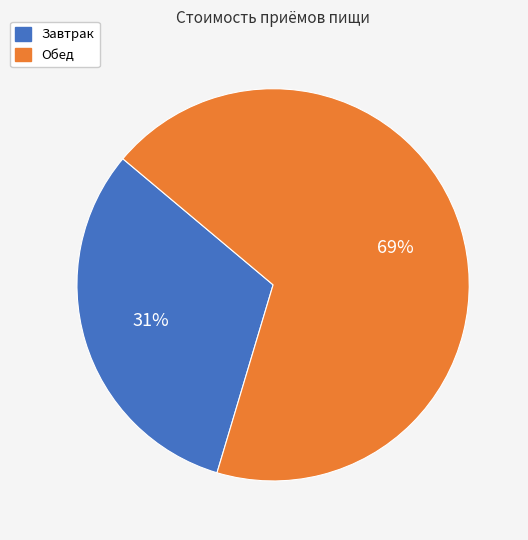

Which has a higher value, Обед or Завтрак?

Обед